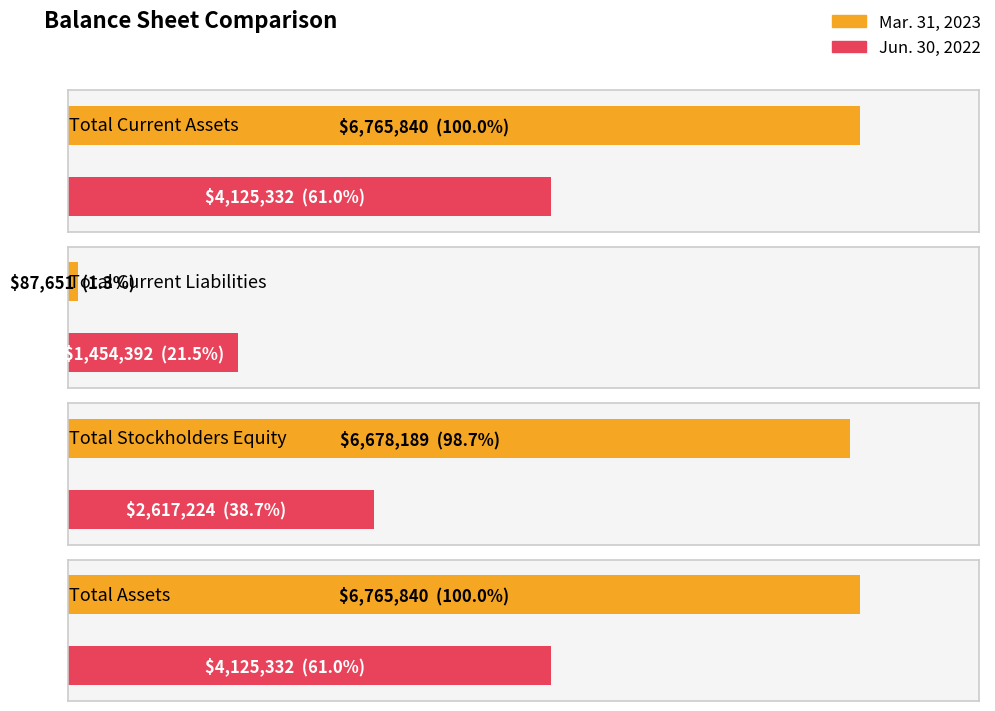

What is the difference between the Jun. 30, 2022 values at Total Assets and Total Stockholders Equity?

1508108